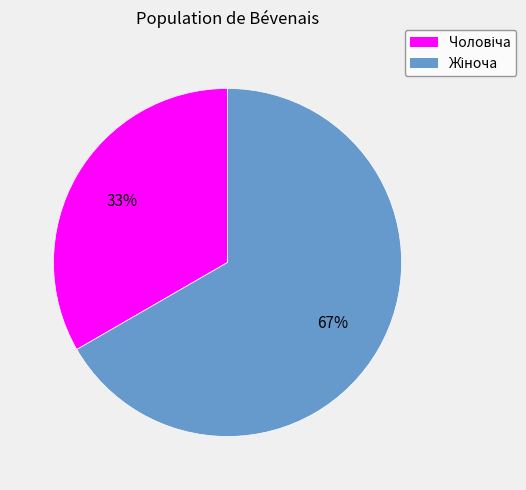

To the nearest percent, what is the average slice percentage?

50%